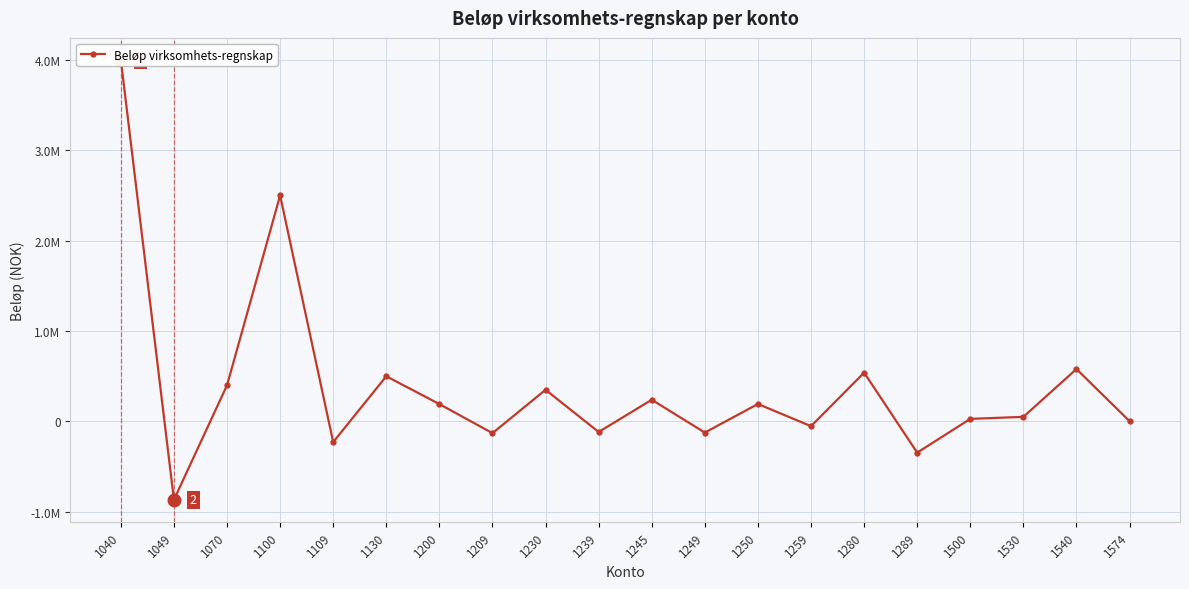

List the labels in order of value, largest first.

1040, 1100, 1540, 1280, 1130, 1070, 1230, 1245, 1250, 1200, 1530, 1500, 1574, 1259, 1239, 1249, 1209, 1109, 1289, 1049